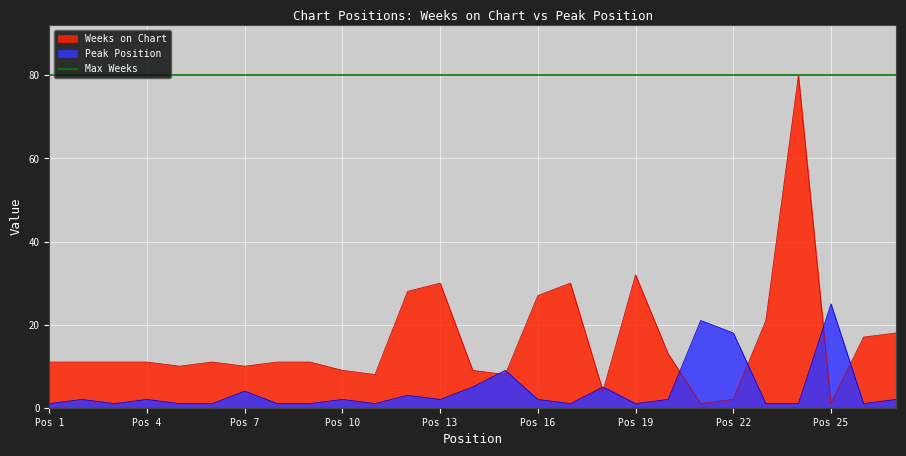

Reading left to right, list all the values displayed in this chart.

Weeks on Chart: 11	11	11	11	10	11	10	11	11	9	8	28	30	9	8	27	30	4	32	13	1	2	21	80	1	17	18
Peak Position: 1	2	1	2	1	1	4	1	1	2	1	3	2	5	9	2	1	5	1	2	21	18	1	1	25	1	2